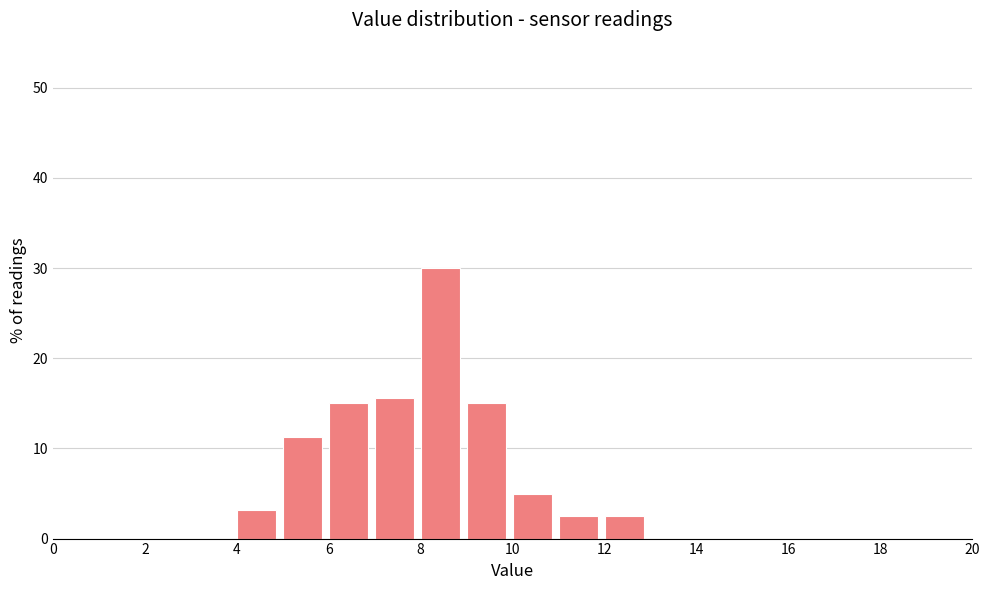

Reading left to right, transcribe this chart: for each bar, give the range it covers on the x-axis and its height. The values are not printed on the chart, so give them approximately, as read against the axis.

0 to 1: 0
1 to 2: 0
2 to 3: 0
3 to 4: 0
4 to 5: 3
5 to 6: 11
6 to 7: 15
7 to 8: 16
8 to 9: 30
9 to 10: 15
10 to 11: 5
11 to 12: 3
12 to 13: 3
13 to 14: 0
14 to 15: 0
15 to 16: 0
16 to 17: 0
17 to 18: 0
18 to 19: 0
19 to 20: 0